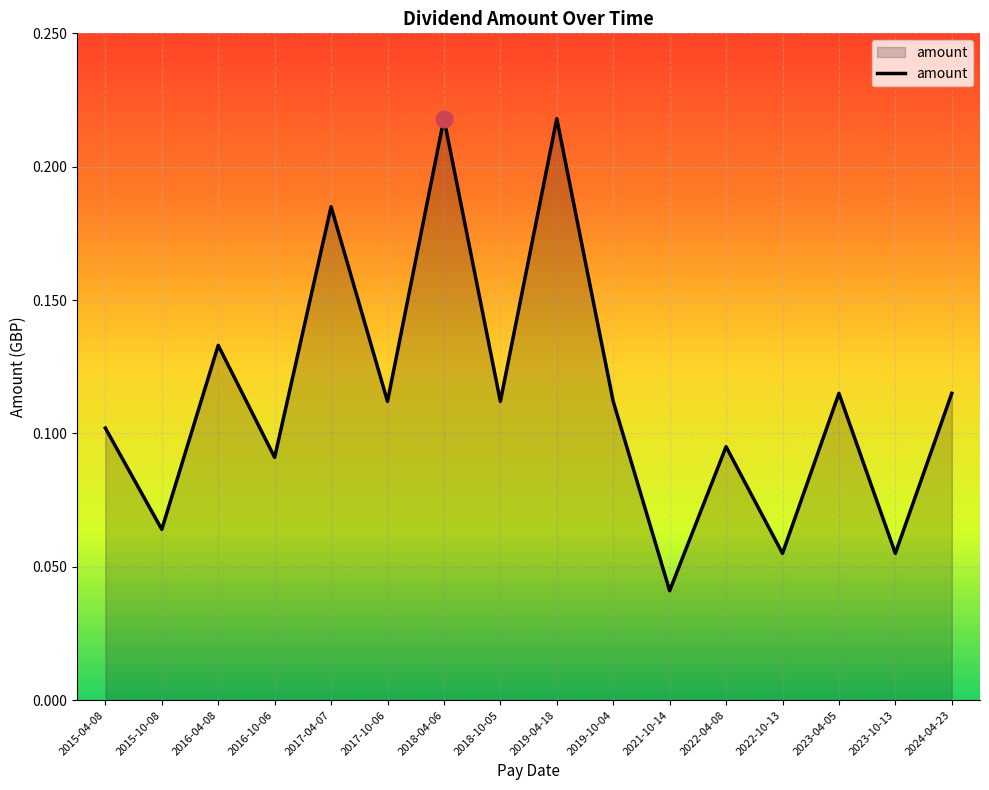

What position from the left is 2022-04-08?

12